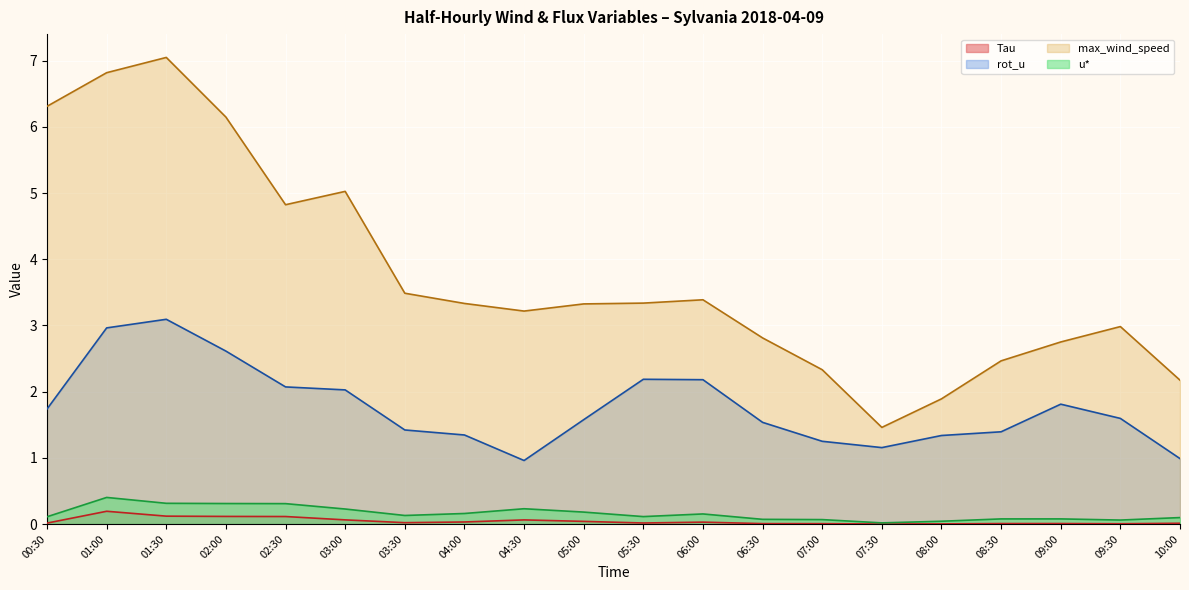

What is the approximate value of Tau at 02:00?

0.1